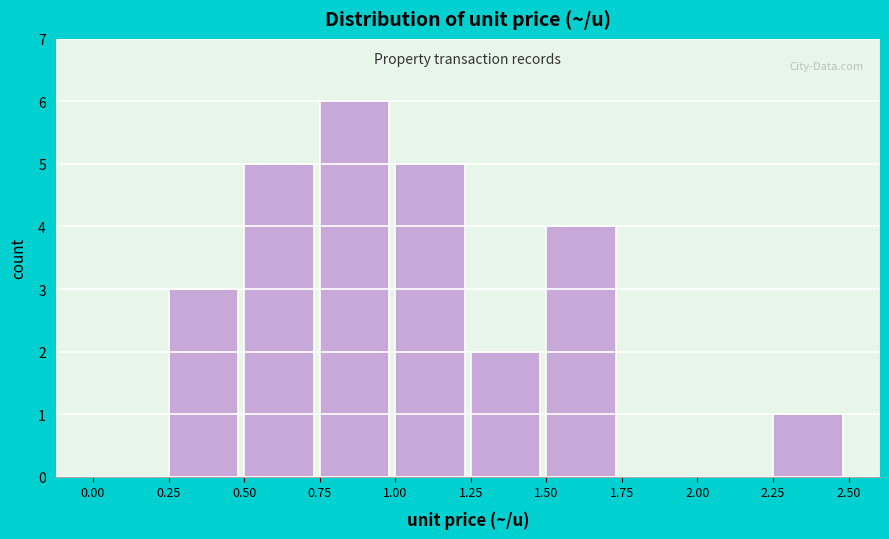

Reading left to right, transcribe this chart: for each bar, give the range it covers on the x-axis and its height. The values are not printed on the chart, so give them approximately, as read against the axis.

0.00 to 0.25: 0
0.25 to 0.50: 3
0.50 to 0.75: 5
0.75 to 1.00: 6
1.00 to 1.25: 5
1.25 to 1.50: 2
1.50 to 1.75: 4
1.75 to 2.00: 0
2.00 to 2.25: 0
2.25 to 2.50: 1